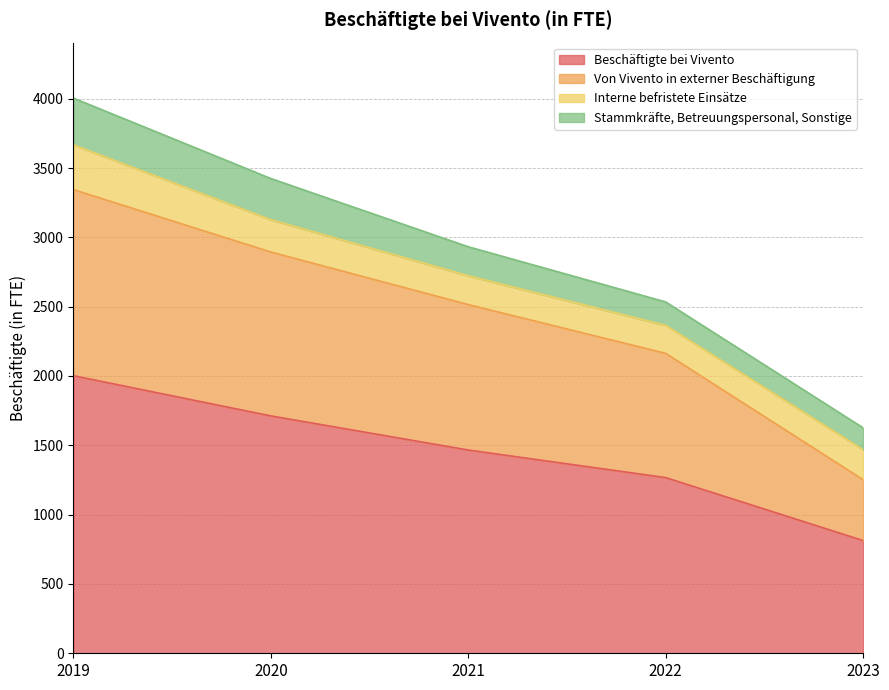

True or false: Beschäftigte bei Vivento and Von Vivento in externer Beschäftigung intersect in this chart.

False